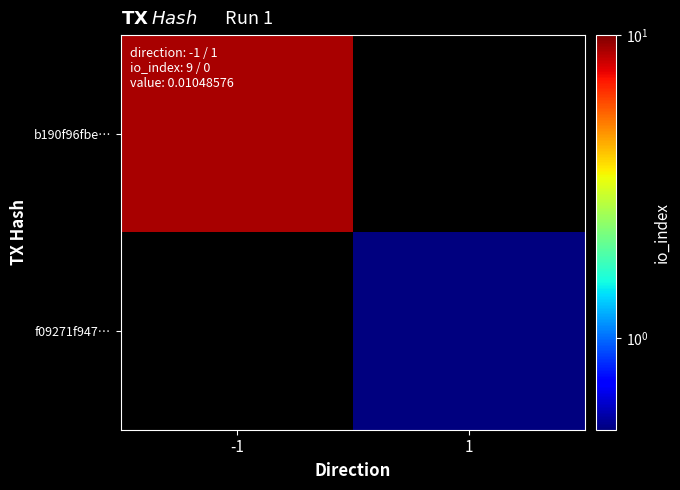

True or false: b190f96fbe… has a value of 5.1 at -1.

False